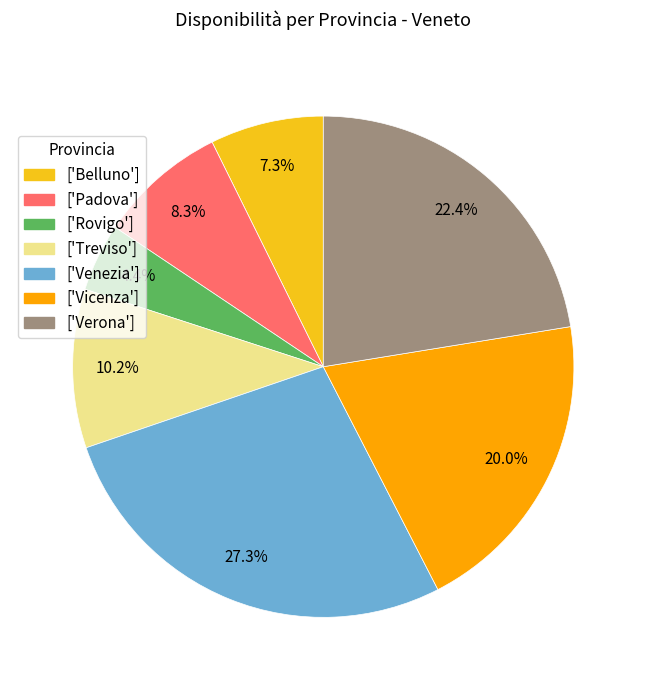

Combined, do ['Belluno'] and ['Padova'] account for over 50%?

No